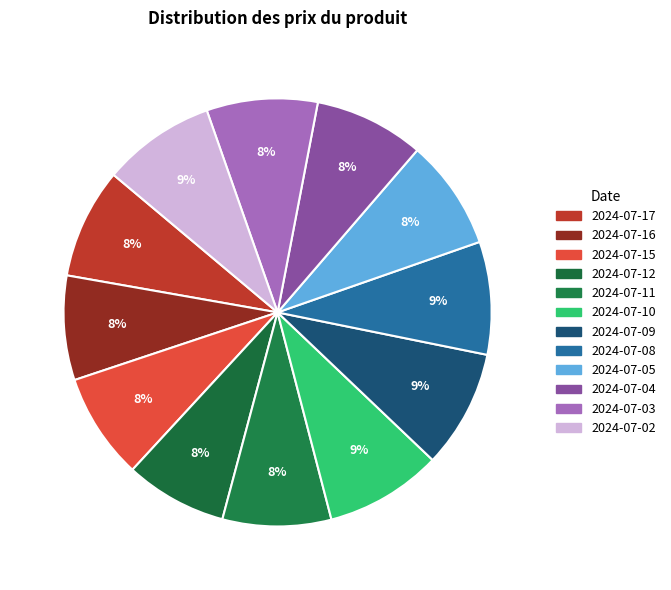

To the nearest percent, what is the average slice percentage?

8%